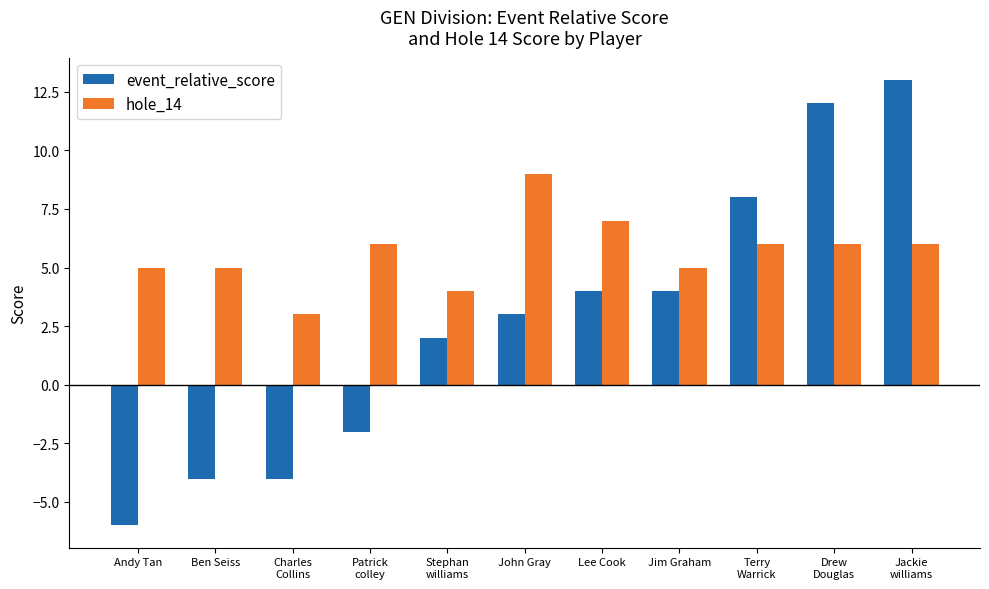

What position from the right is Terry
Warrick?

3